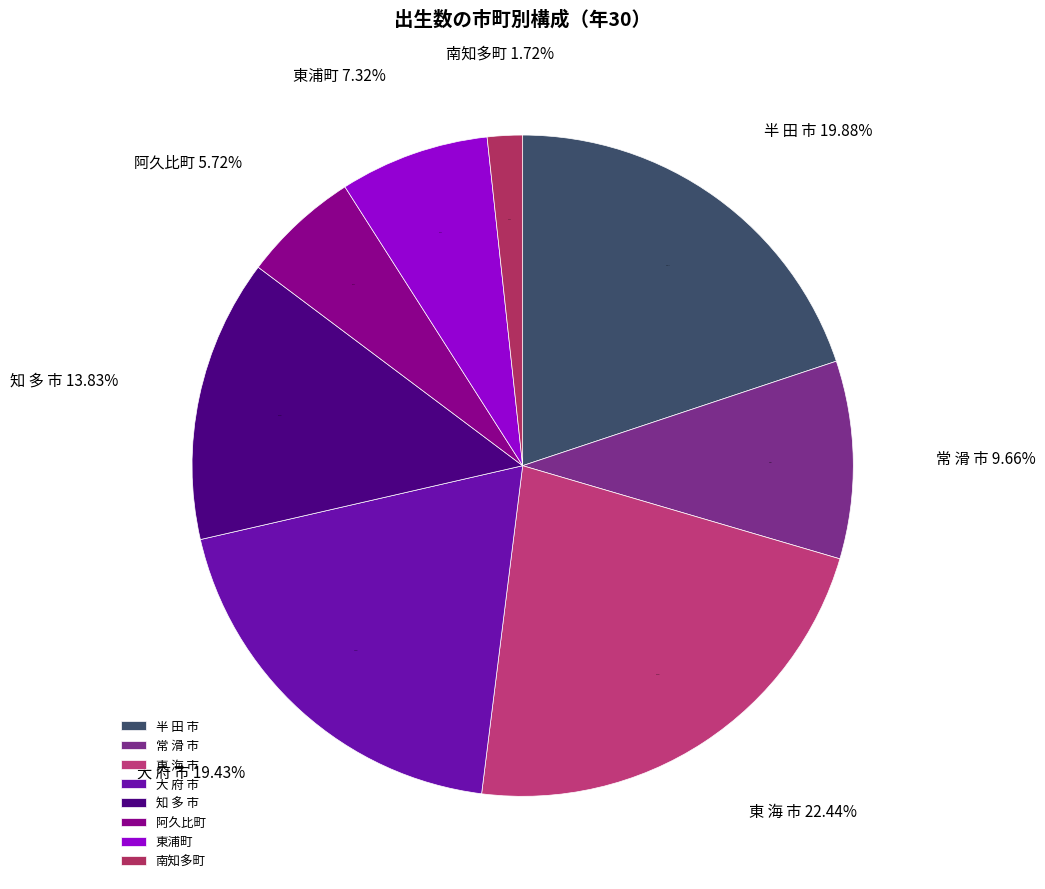

What is the smallest slice in the pie chart?

南知多町